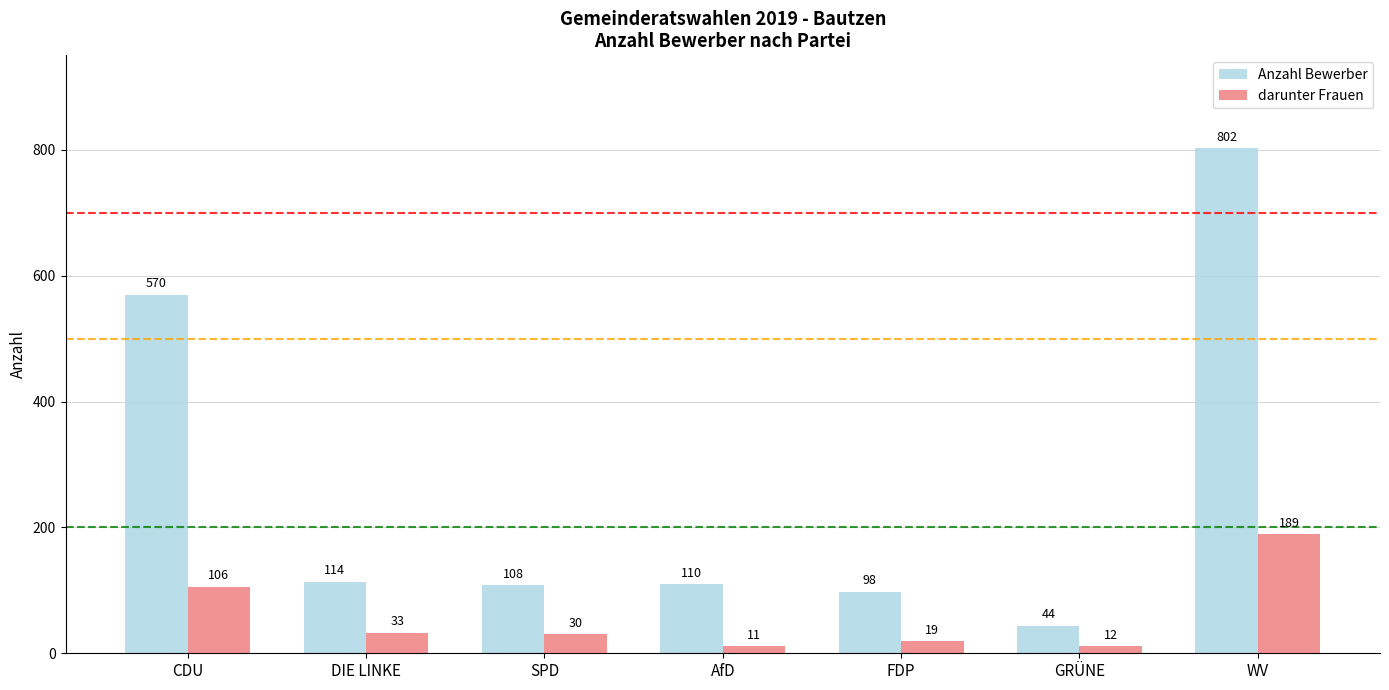

Rank the series at GRÜNE from lowest to highest value.

darunter Frauen, Anzahl Bewerber